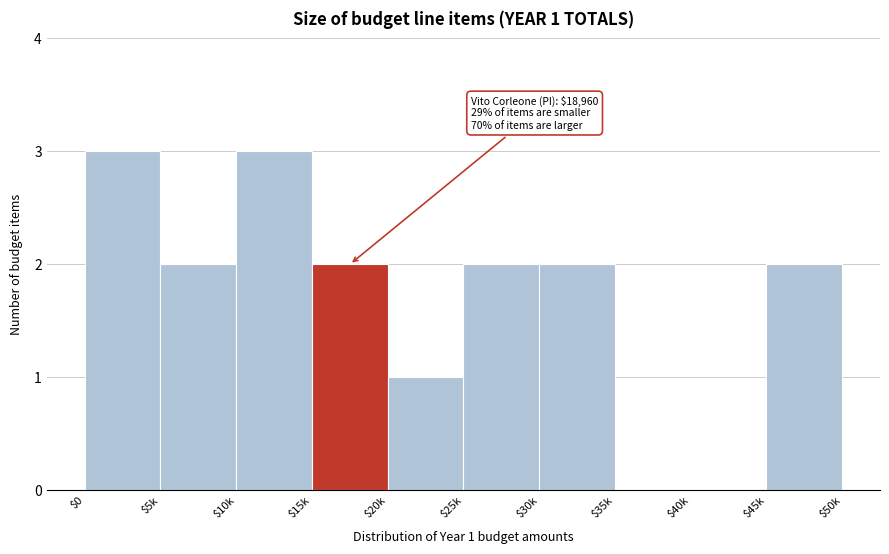

Is it true that the value at $25k is 2?

True